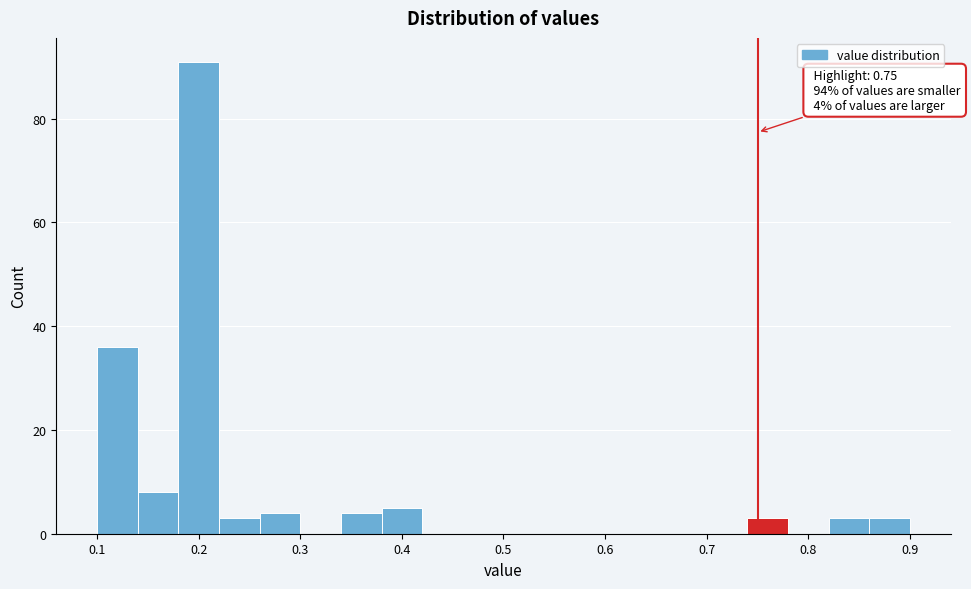

Which range on the x-axis has the tallest bar?

0.18 to 0.22